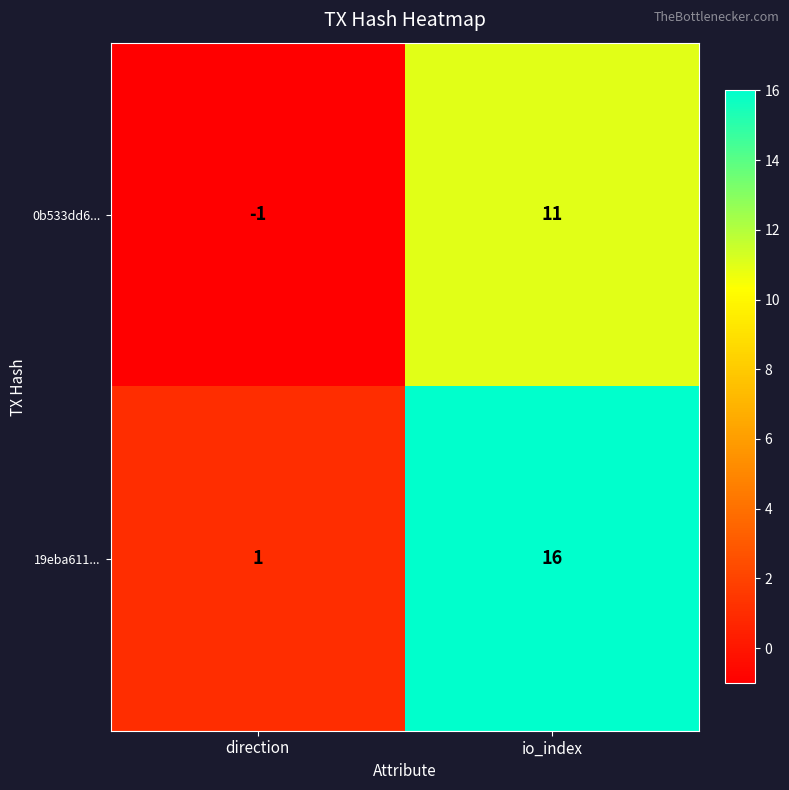

At direction, list the series in order from largest to smallest.

19eba611..., 0b533dd6...